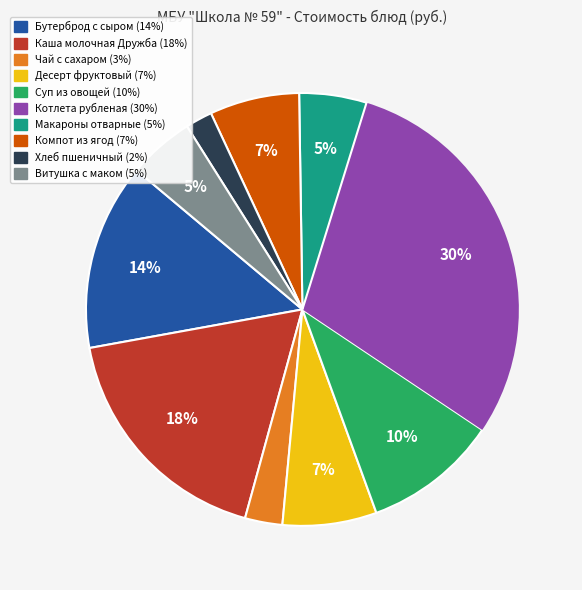

To the nearest percent, what percentage of the pie is Компот из ягод?

7%